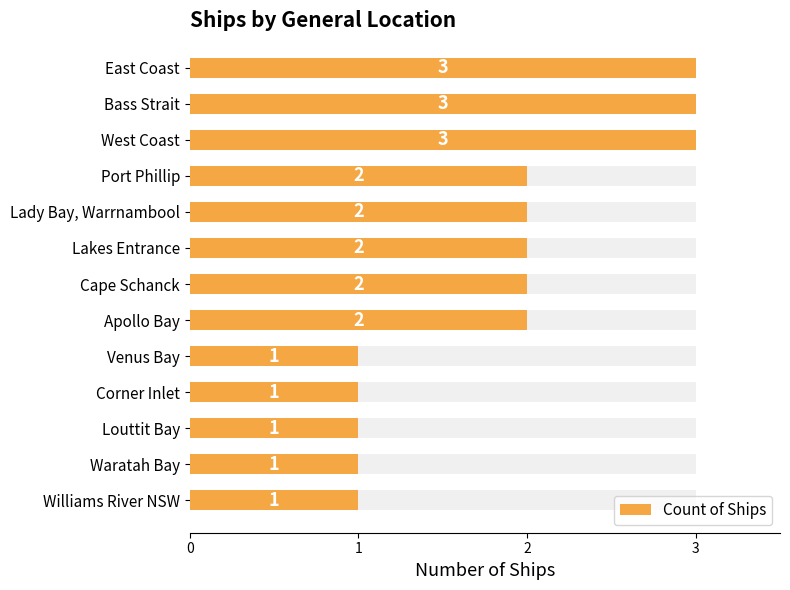

What is the value of the 4th bar from the left?

2